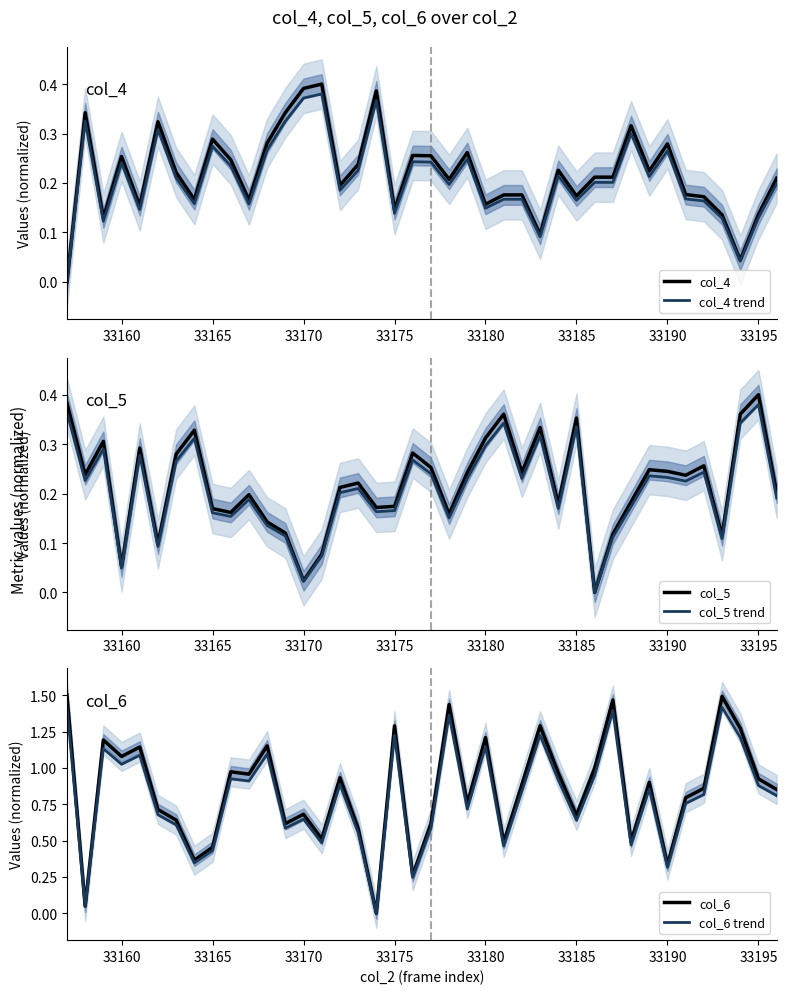

At which label does col_5 trend reach its peak?

33195